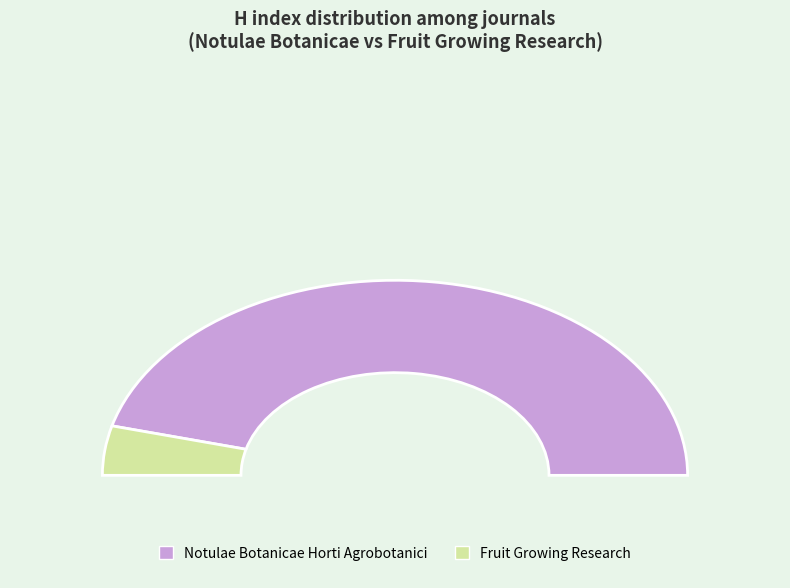

Which slice represents more than half of the pie?

Notulae Botanicae Horti Agrobotanici